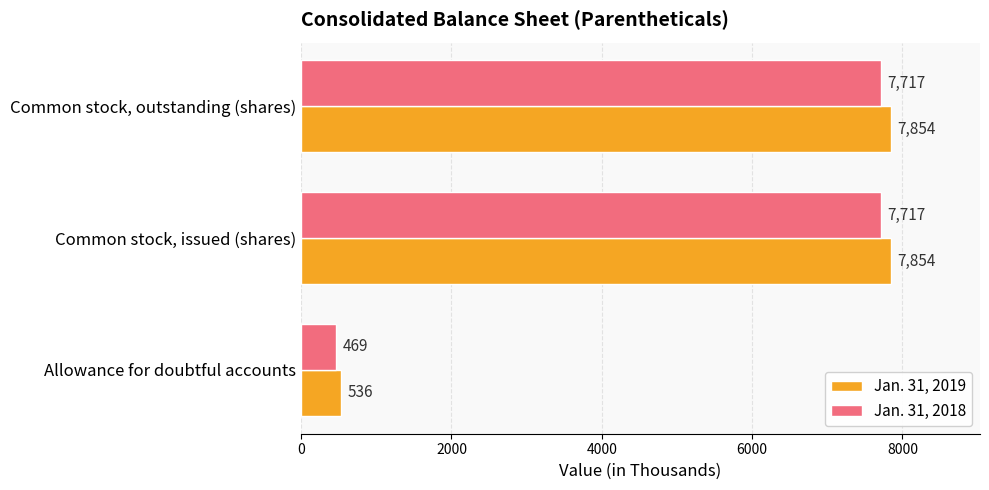

How many data points in Jan. 31, 2018 are less than 7717?

1